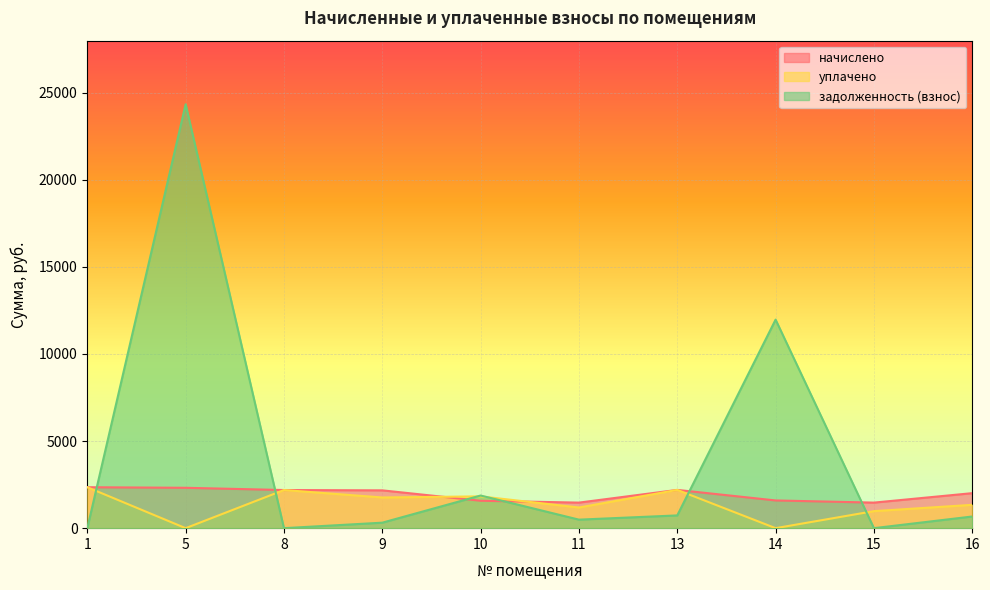

What are all the series names shown in the legend?

начислено, уплачено, задолженность (взнос)